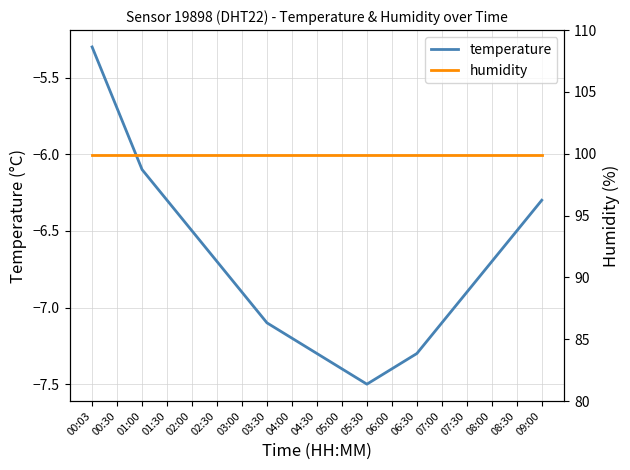

Does the chart have visible grid lines?

Yes